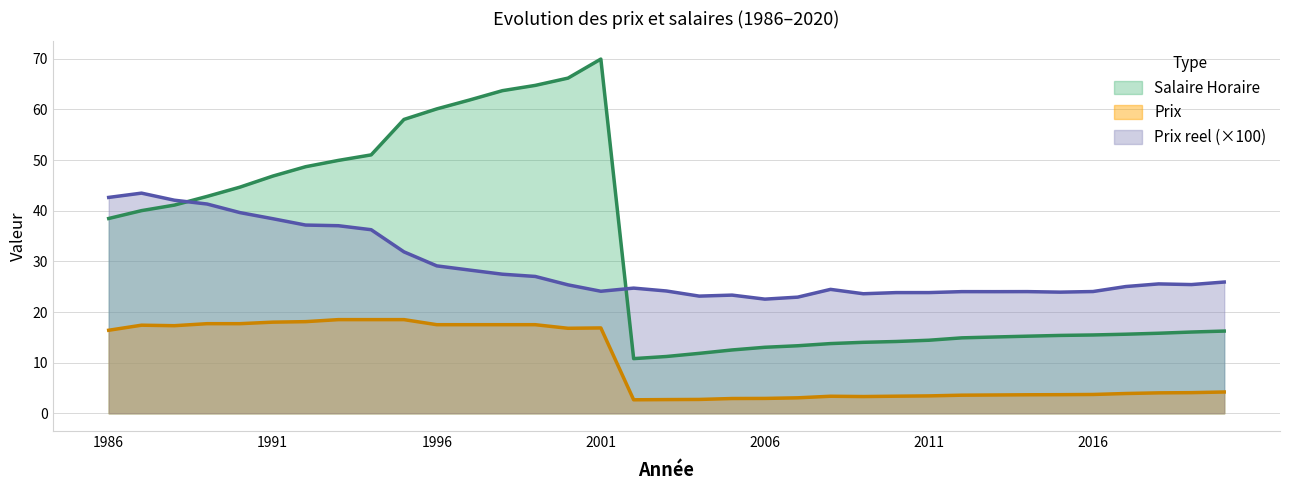

Reading left to right, list all the values displayed in this chart.

Salaire Horaire: 38.5	40.0	41.1	42.8	44.7	46.8	48.7	49.9	51.0	58.0	60.1	61.9	63.7	64.8	66.2	70.0	10.8	11.2	11.8	12.5	13.0	13.3	13.8	14.0	14.2	14.4	14.9	15.1	15.2	15.4	15.5	15.6	15.8	16.1	16.2
Prix: 16.4	17.4	17.3	17.7	17.7	18.0	18.1	18.5	18.5	18.5	17.5	17.5	17.5	17.5	16.8	16.9	2.7	2.7	2.7	2.9	2.9	3.1	3.4	3.3	3.4	3.4	3.6	3.6	3.7	3.7	3.7	3.9	4.0	4.1	4.2
Prix reel: 42.6	43.5	42.1	41.3	39.6	38.4	37.2	37.0	36.3	31.9	29.1	28.3	27.5	27.0	25.4	24.1	24.7	24.2	23.1	23.3	22.5	22.9	24.5	23.6	23.8	23.8	24.0	24.0	24.0	23.9	24.0	25.0	25.6	25.4	25.9